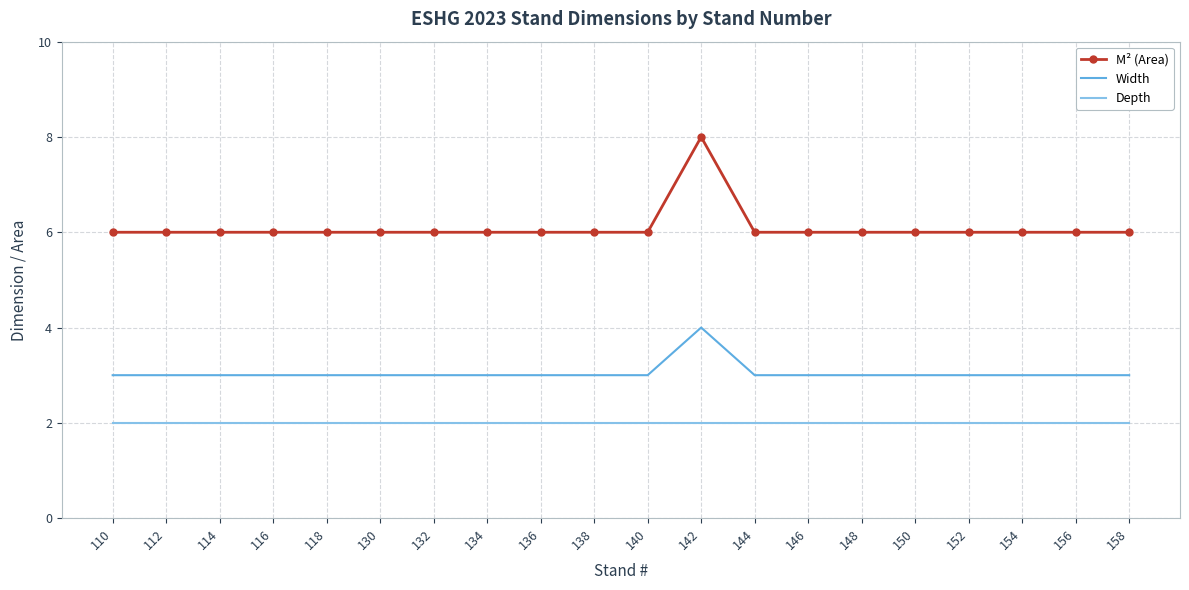

Reading left to right, extract all data points from this chart.

M² (Area): 110=6	112=6	114=6	116=6	118=6	130=6	132=6	134=6	136=6	138=6	140=6	142=8	144=6	146=6	148=6	150=6	152=6	154=6	156=6	158=6
Width: 110=3	112=3	114=3	116=3	118=3	130=3	132=3	134=3	136=3	138=3	140=3	142=4	144=3	146=3	148=3	150=3	152=3	154=3	156=3	158=3
Depth: 110=2	112=2	114=2	116=2	118=2	130=2	132=2	134=2	136=2	138=2	140=2	142=2	144=2	146=2	148=2	150=2	152=2	154=2	156=2	158=2